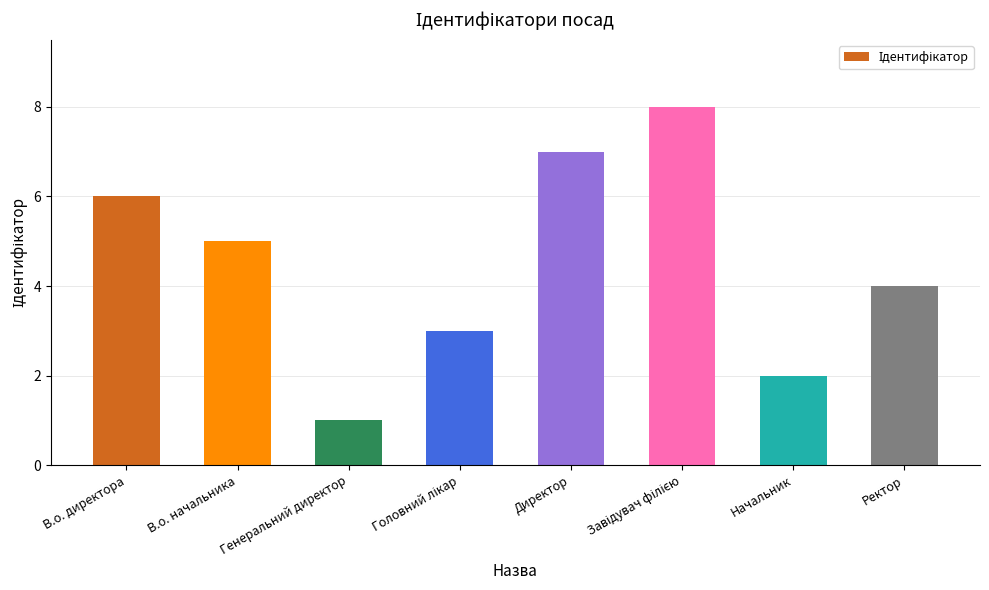

What is the sum of all values?

36